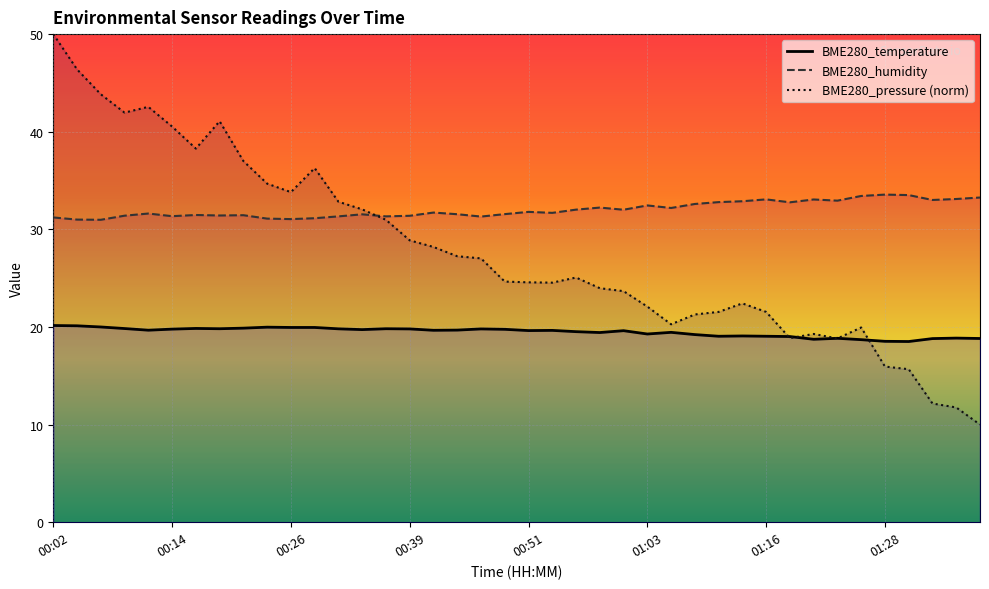

What position from the left is 00:26?

11